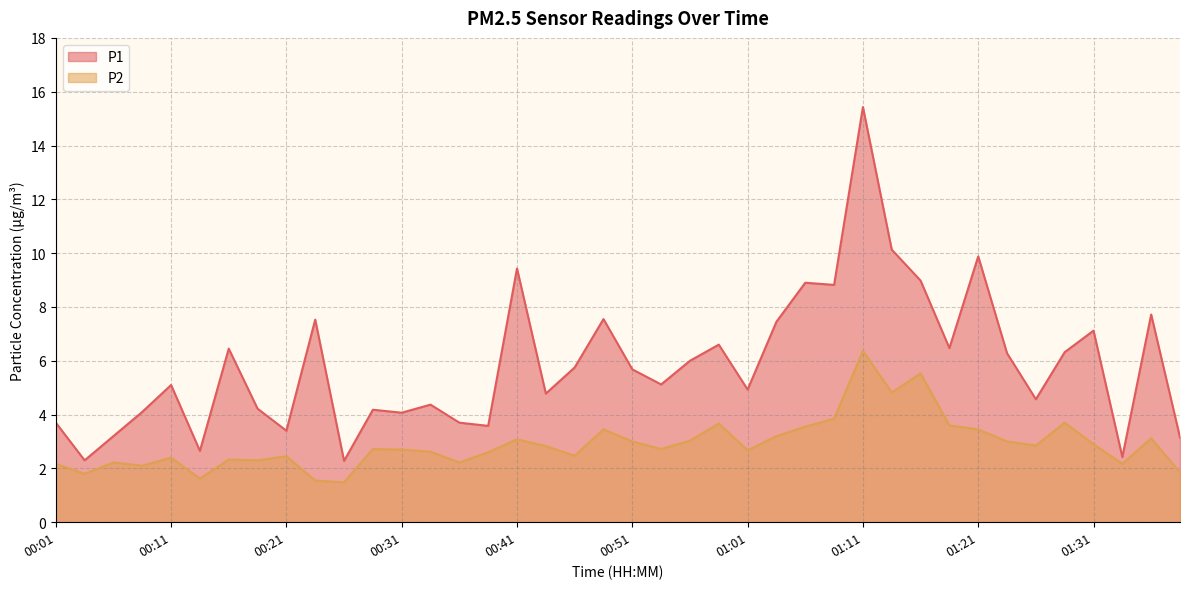

What is the approximate value of P1 at 00:14?

2.6